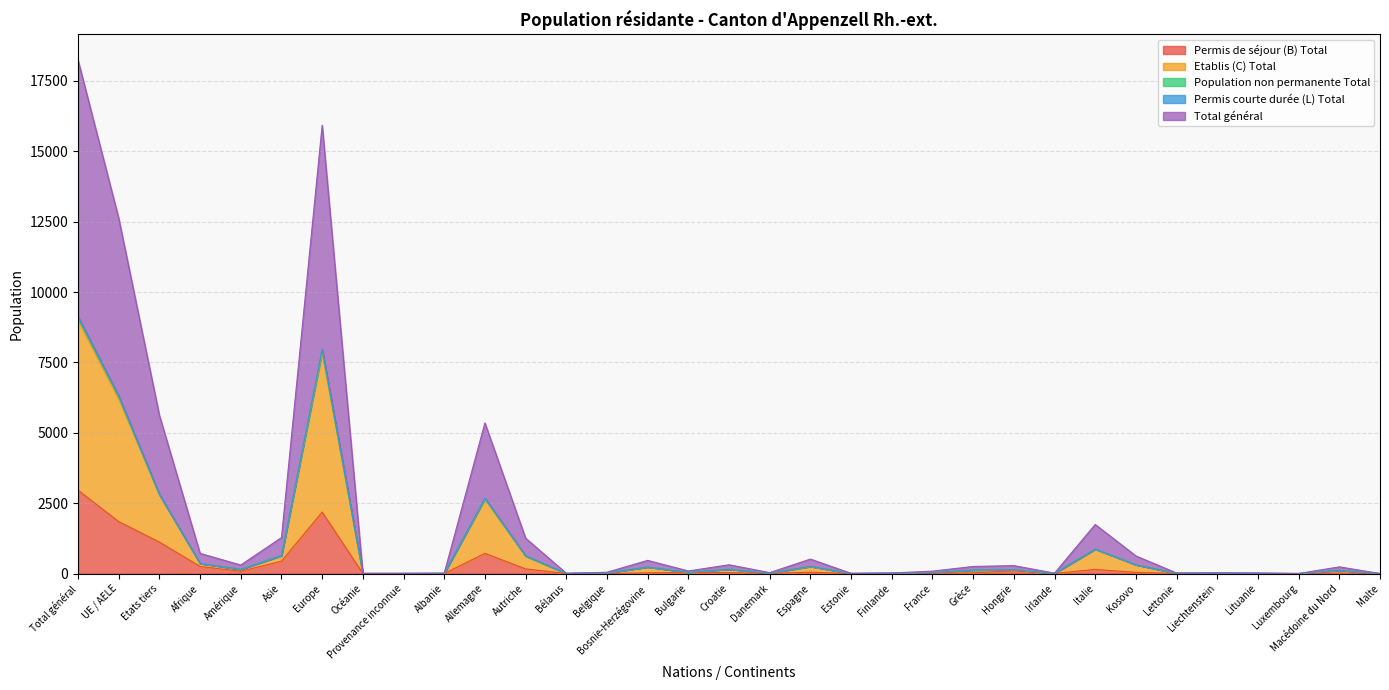

Where is Etablis (C) Total nearest to the value 4560?

UE / AELE